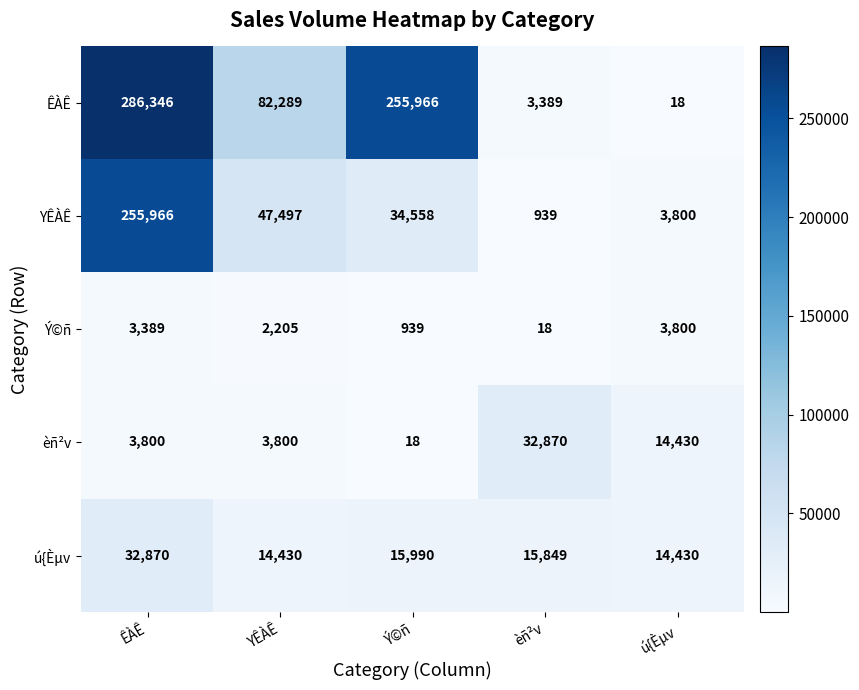

The ÊÀÊ series shows 255966 at Ý©ñ. True or false?

True